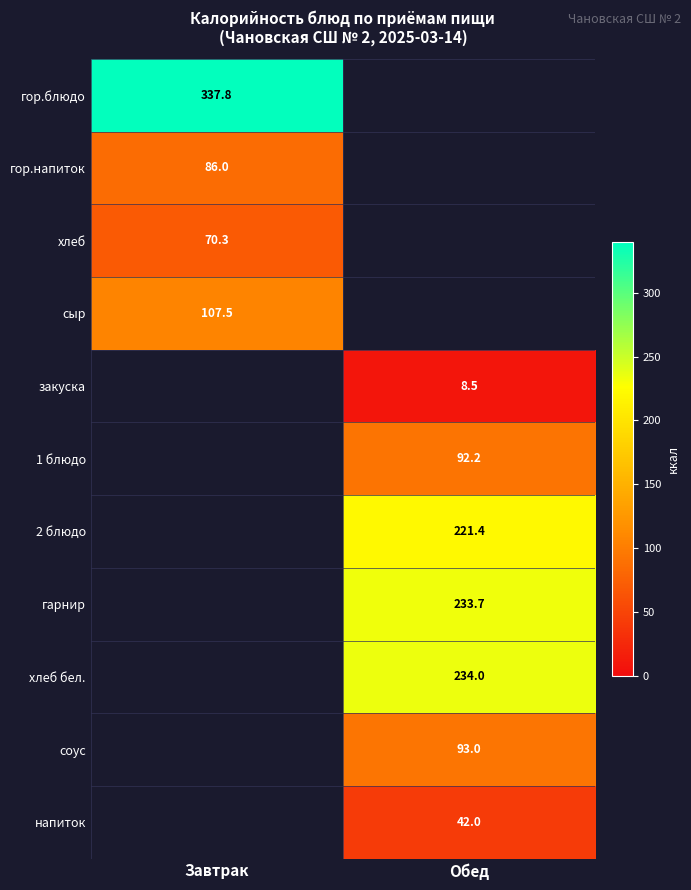

What is the maximum value shown in the chart?

337.8